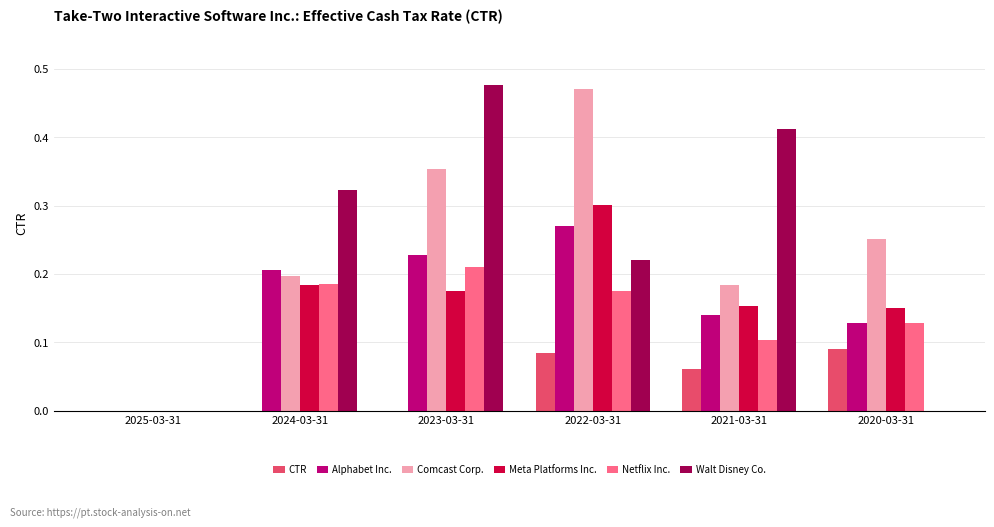

What is the sum of all Netflix Inc. values?

0.8